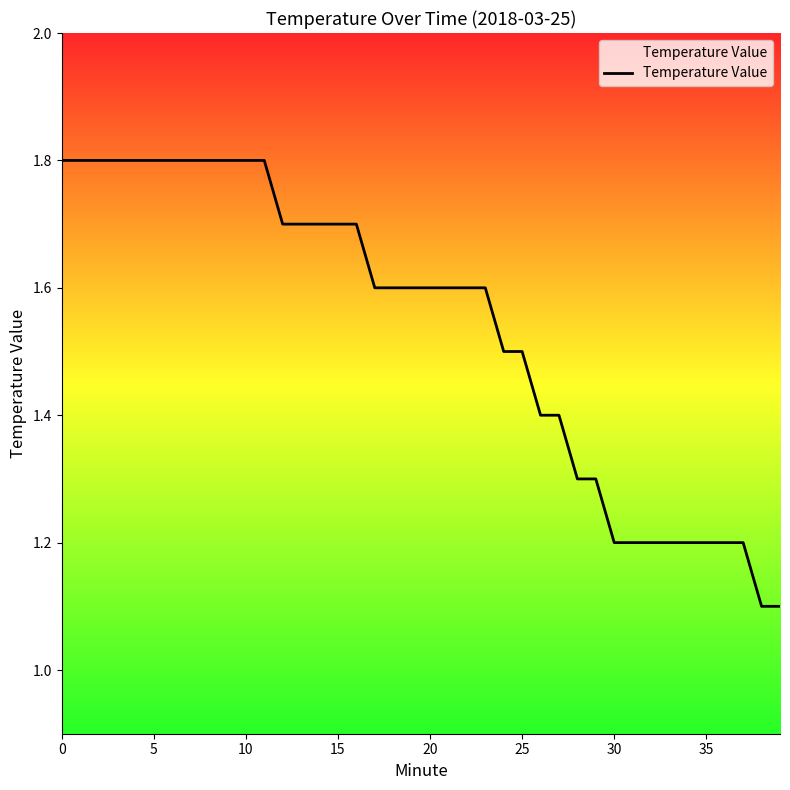

What is the maximum value shown in the chart?

1.8